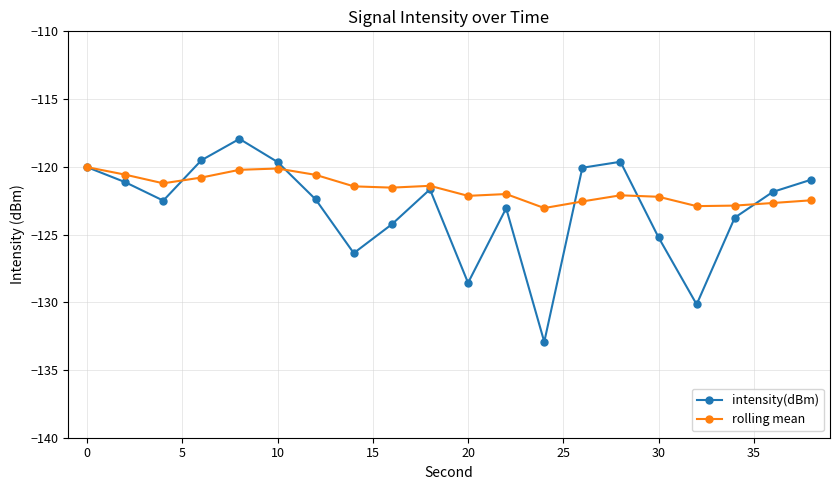

Which series has the widest spread of values?

intensity(dBm)